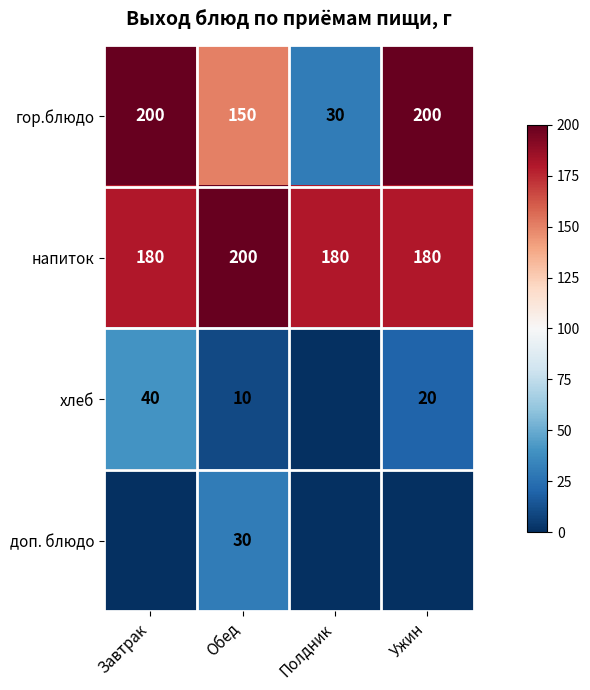

What is the sum of all гор.блюдо values?

580